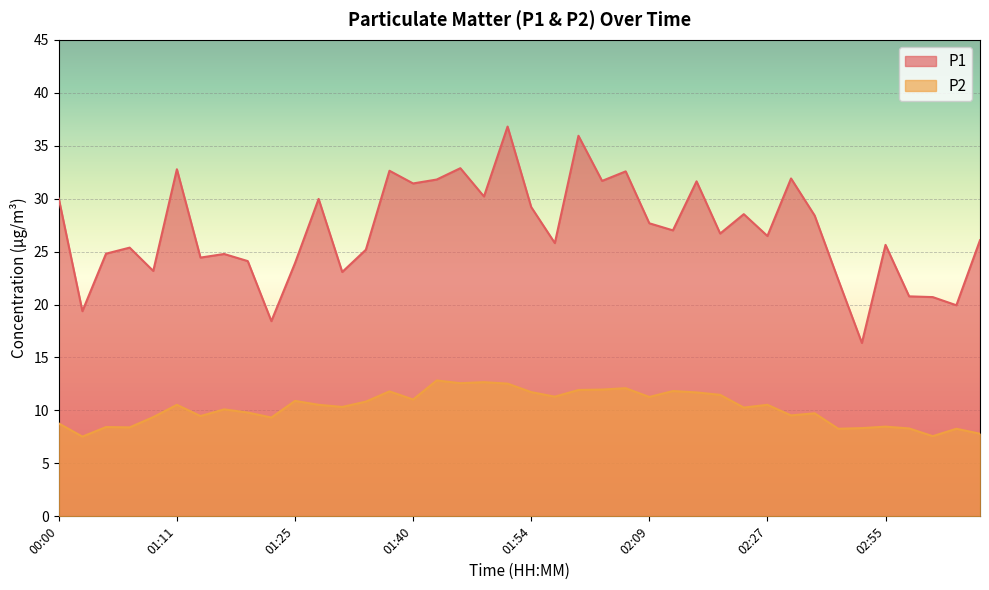

True or false: P1 and P2 cross at least once.

False